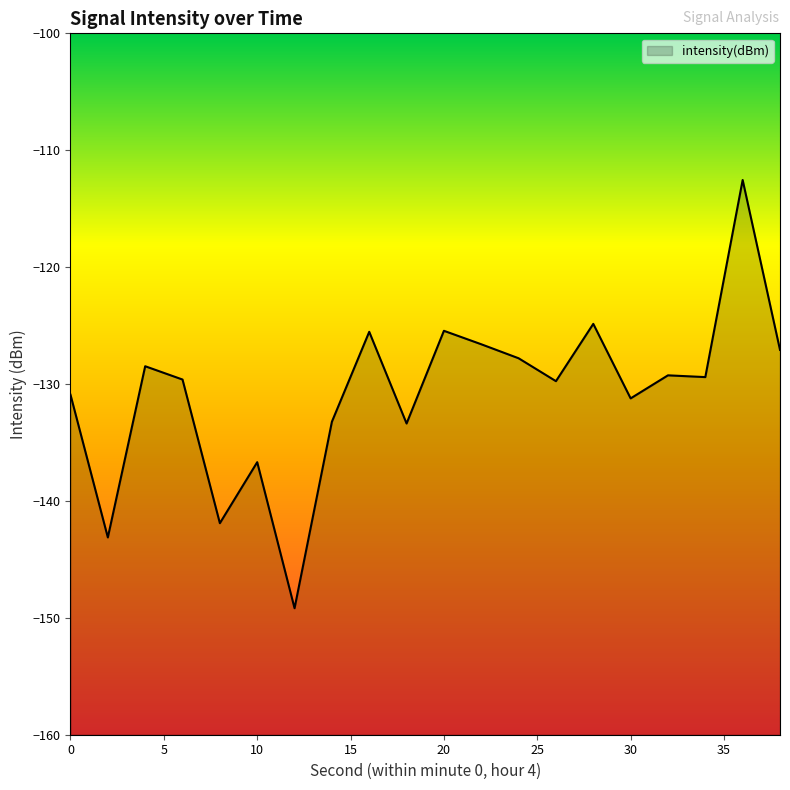

What is the difference between the maximum and minimum values?

36.6